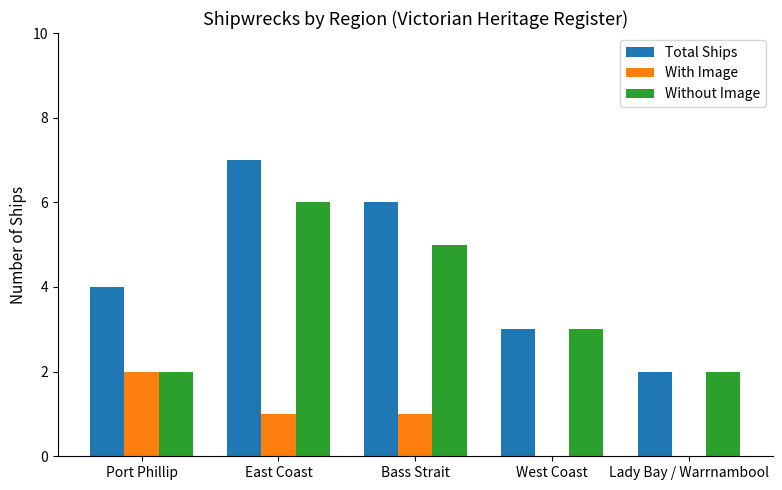

Which series changed the most between Port Phillip and West Coast?

With Image